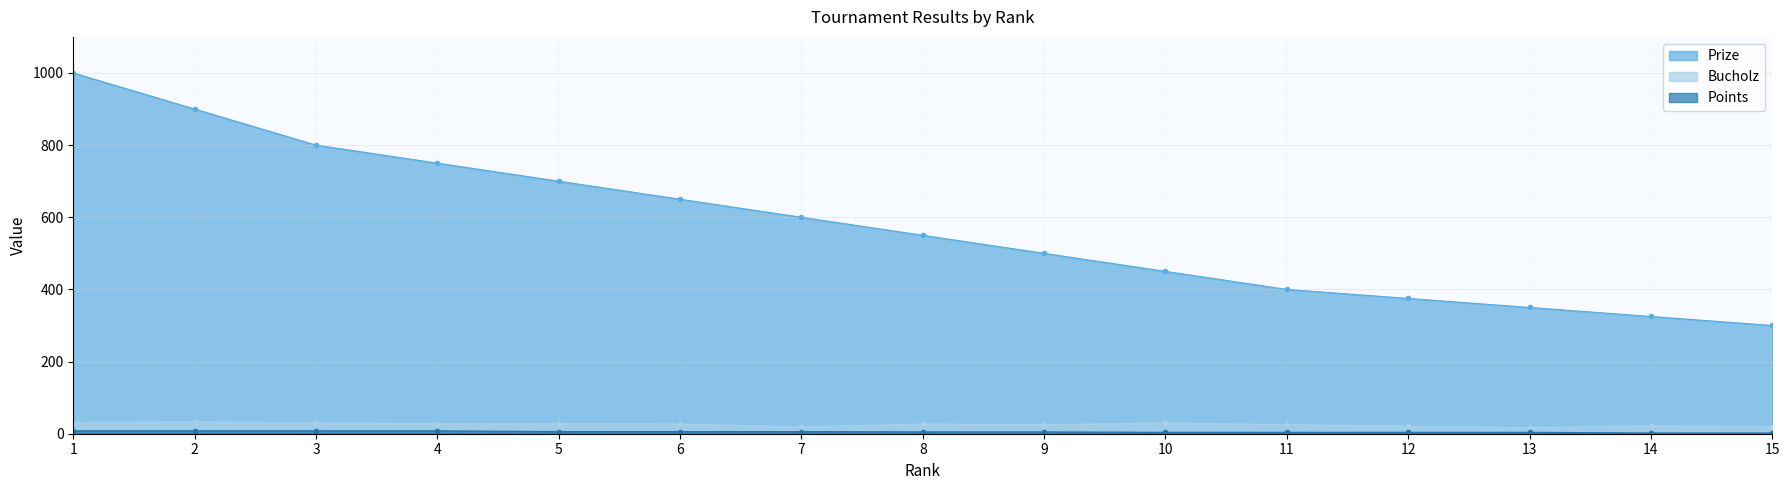

What is the sum of all Prize values?

8650